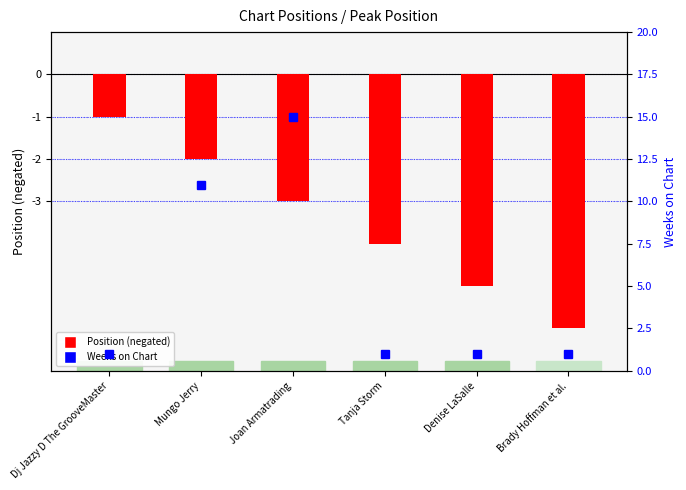

Reading left to right, extract all data points from this chart.

Position (neg): -1	-2	-3	-4	-5	-6
Weeks on Chart: 1	11	15	1	1	1